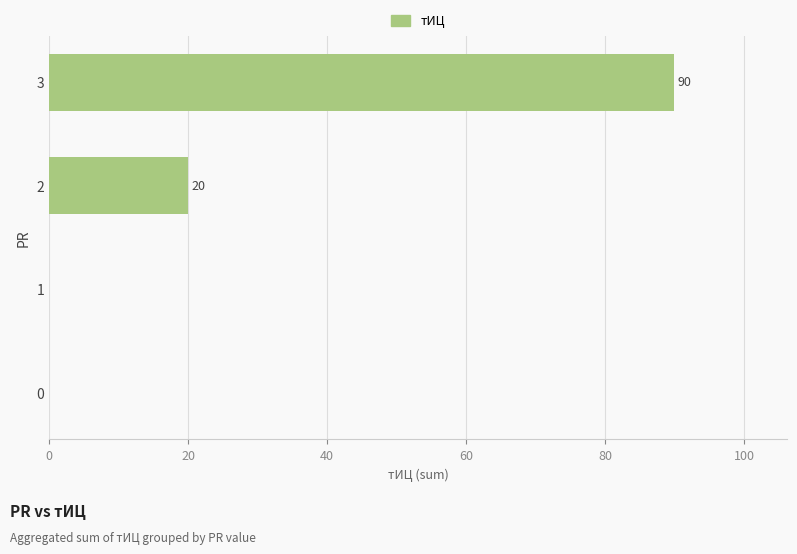

How many series are shown in this chart?

1